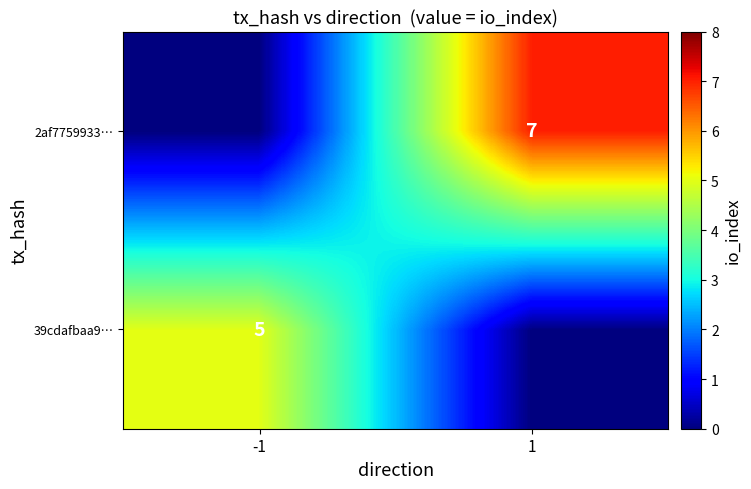

Is the value of 2af7759933… at 1 greater than the value of 39cdafbaa9… at -1?

Yes